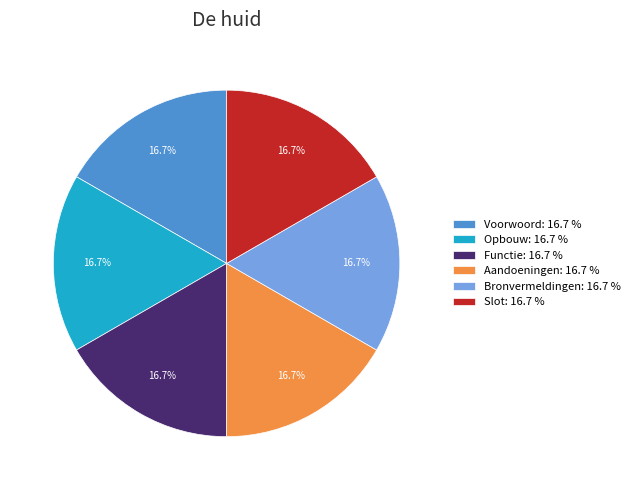

To the nearest percent, what percentage of the pie is Aandoeningen?

17%